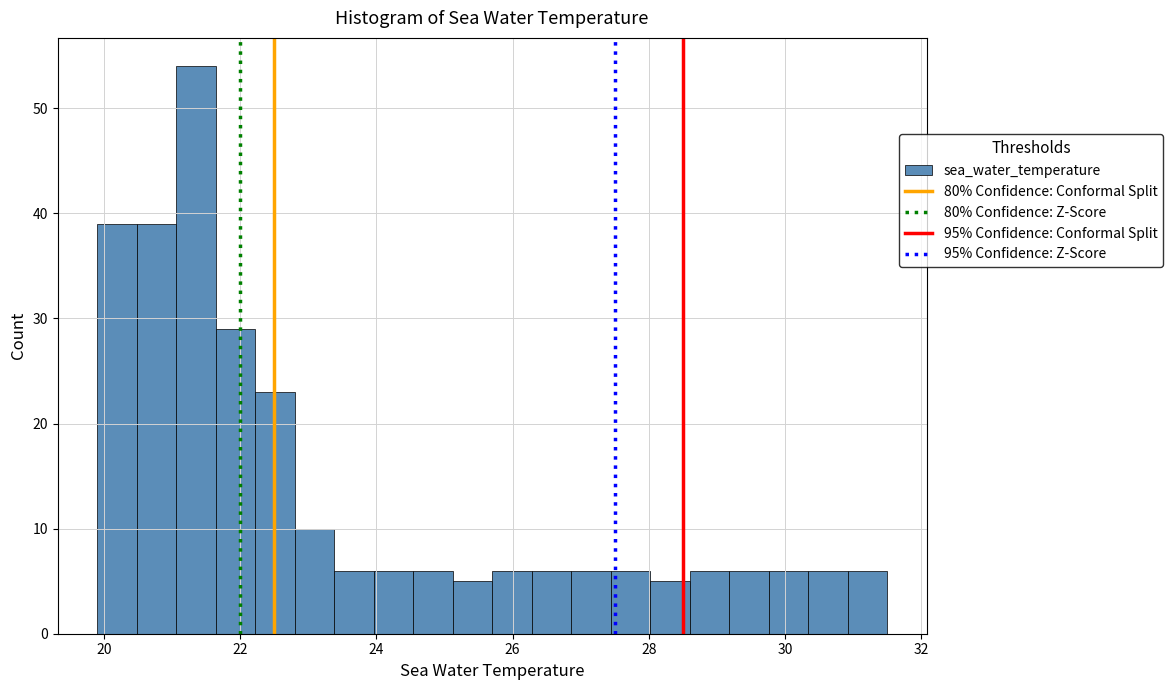

Read against the x-axis, roughly where is the centre of the tallest bar?

21.4